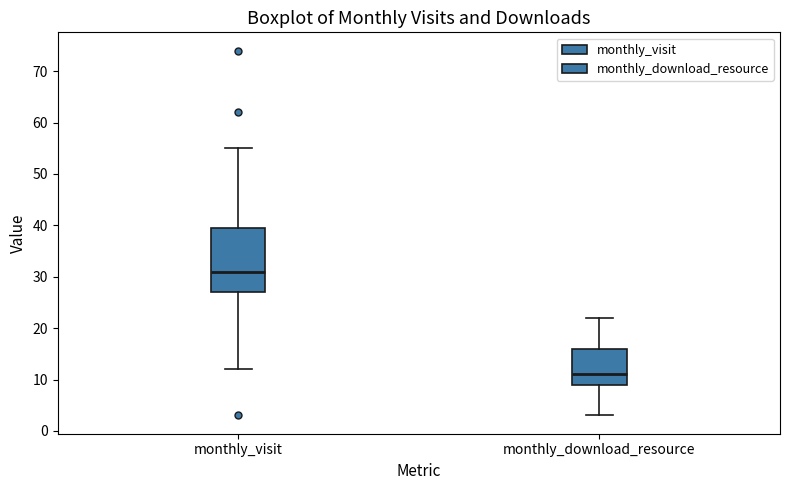

Reading left to right, read every box against the y-axis: the position of its median line, the range the box covers, and the ends of its whiskers. The values are not printed on the chart, so give them approximately, as read against the axis.

monthly_visit: median 31, box 27 to 40, whiskers 12 to 55
monthly_download_resource: median 11, box 9 to 16, whiskers 3 to 22